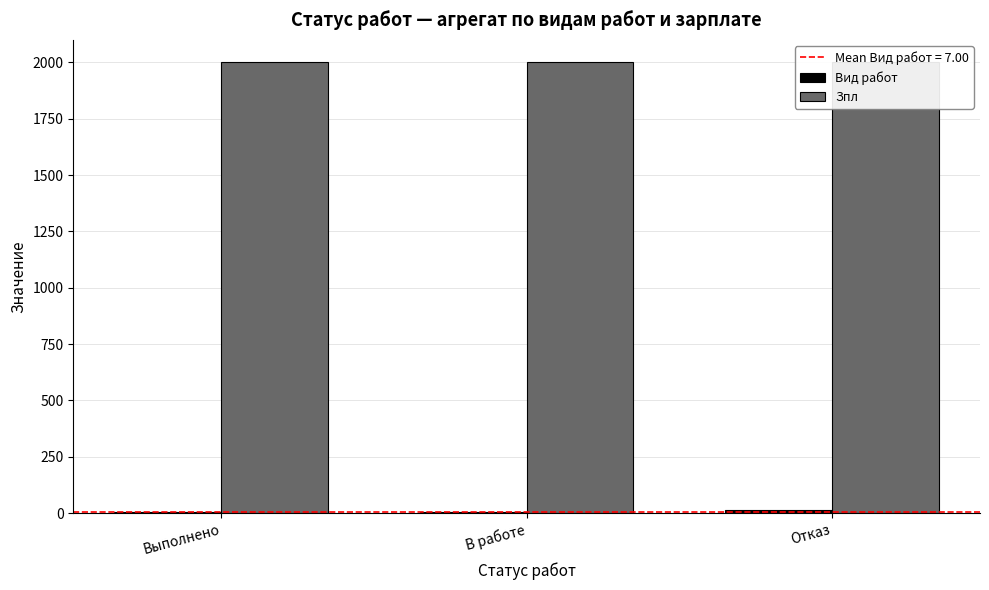

At which category does the chart reach its peak across all series?

Выполнено